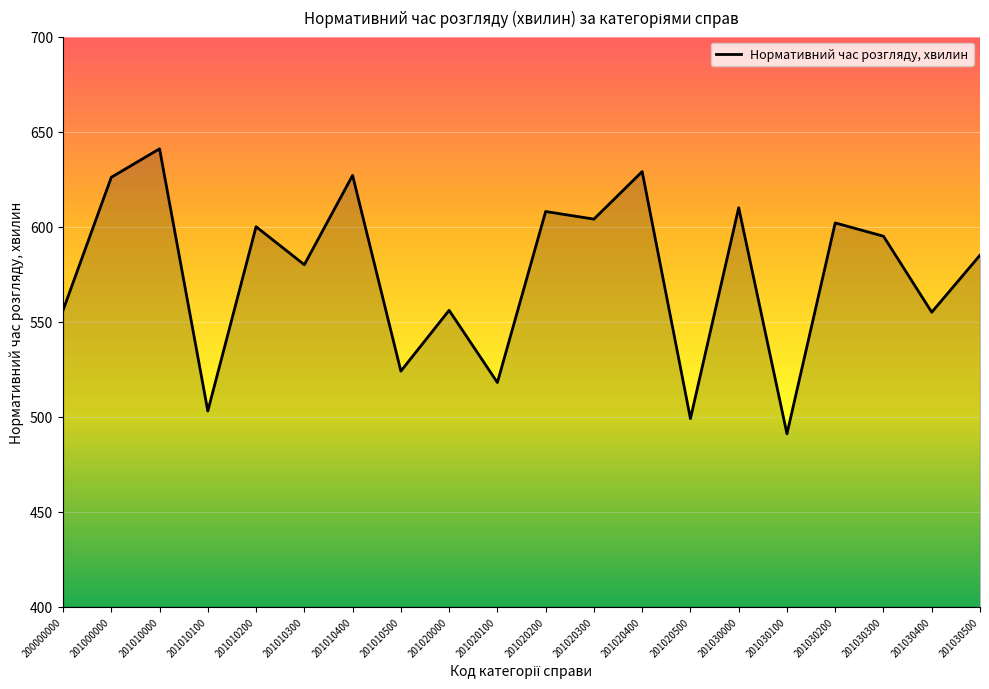

What is the difference between the values at 201030200 and 201030100?

111